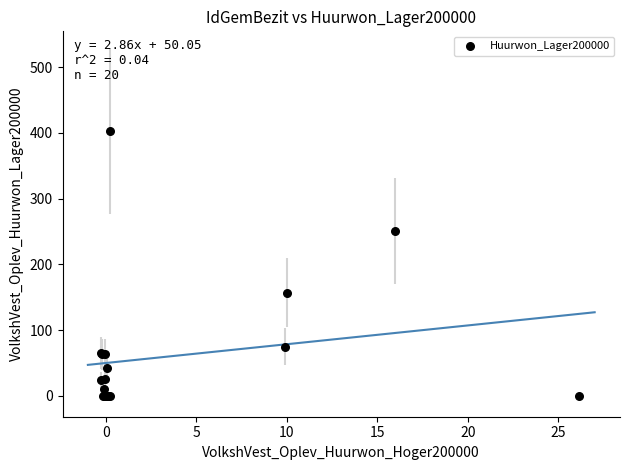

What Y value in the scatter plot is closest to 201?

157